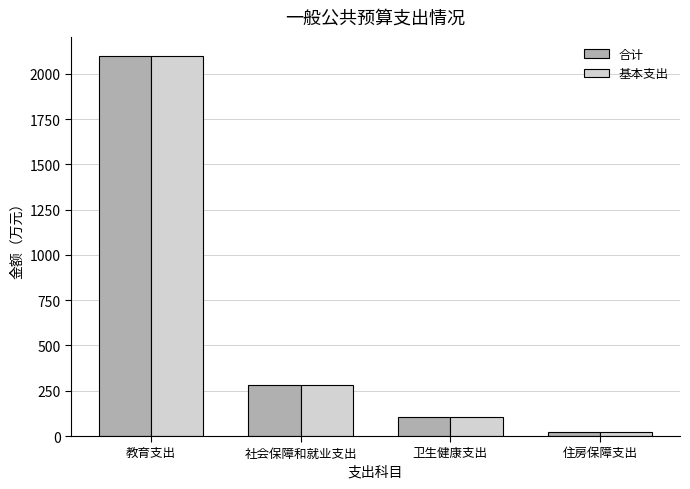

Which series has the widest spread of values?

合计